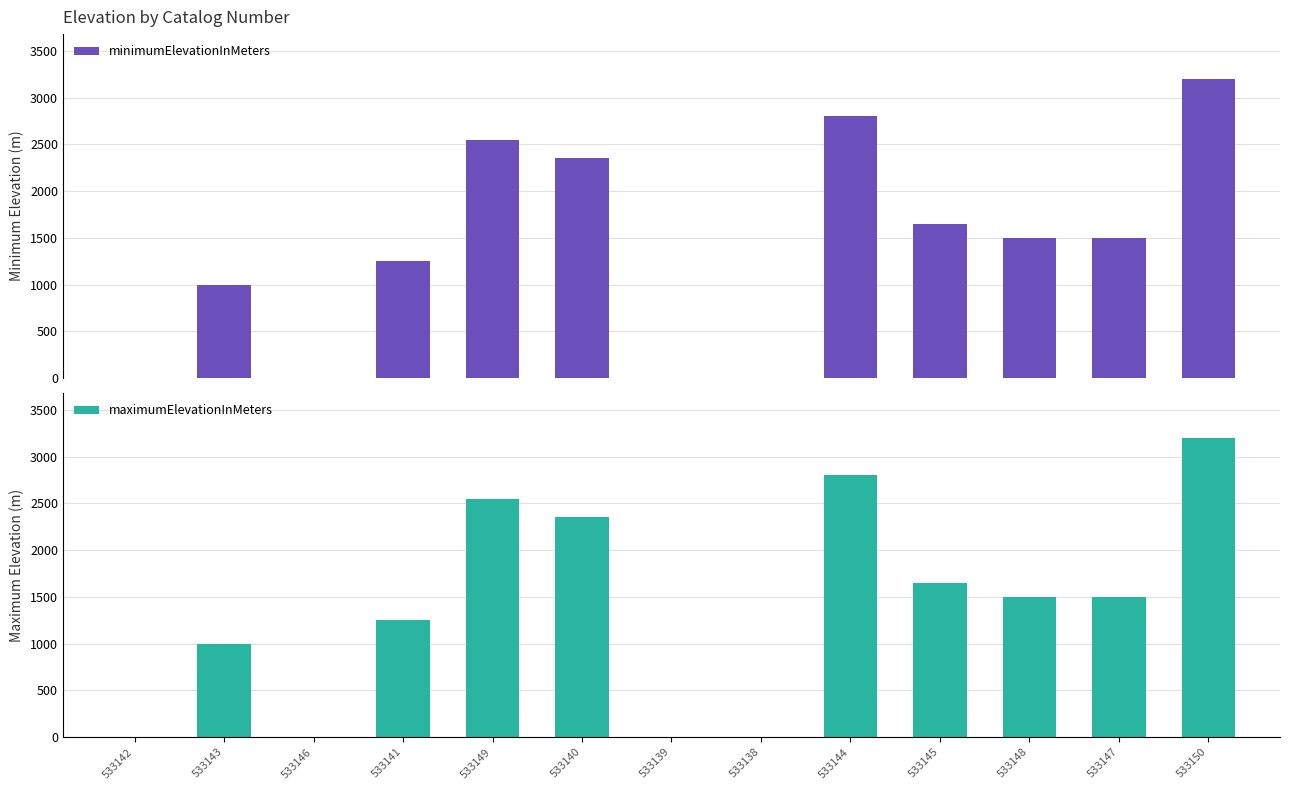

How many categories are shown in the chart?

13